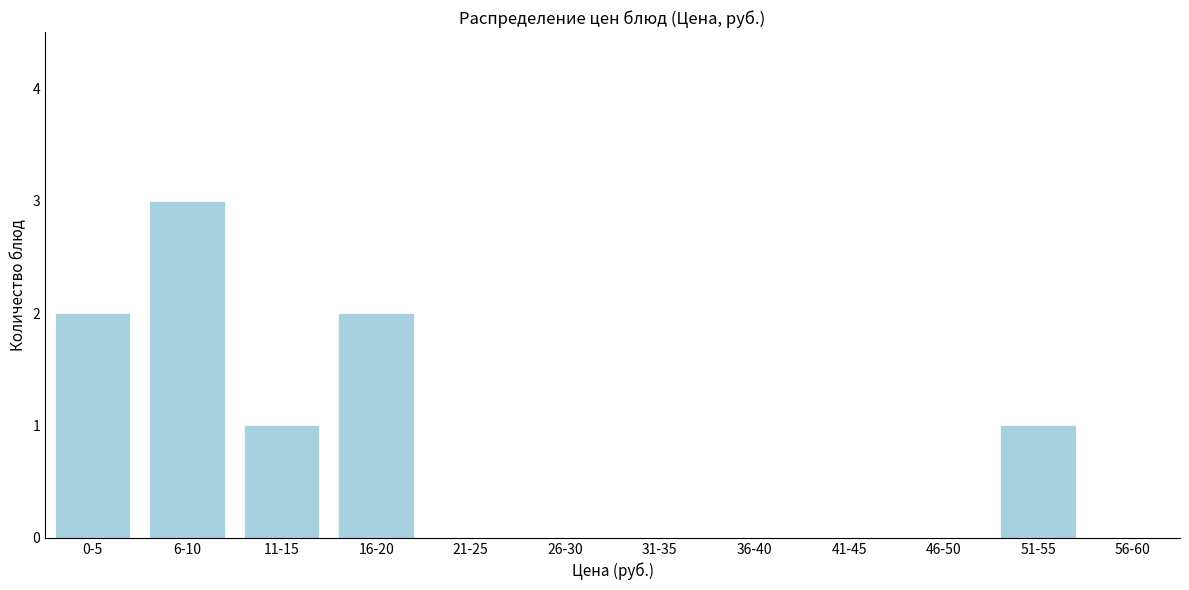

Reading left to right, extract all data points from this chart.

0-5=2	6-10=3	11-15=1	16-20=2	21-25=0	26-30=0	31-35=0	36-40=0	41-45=0	46-50=0	51-55=1	56-60=0